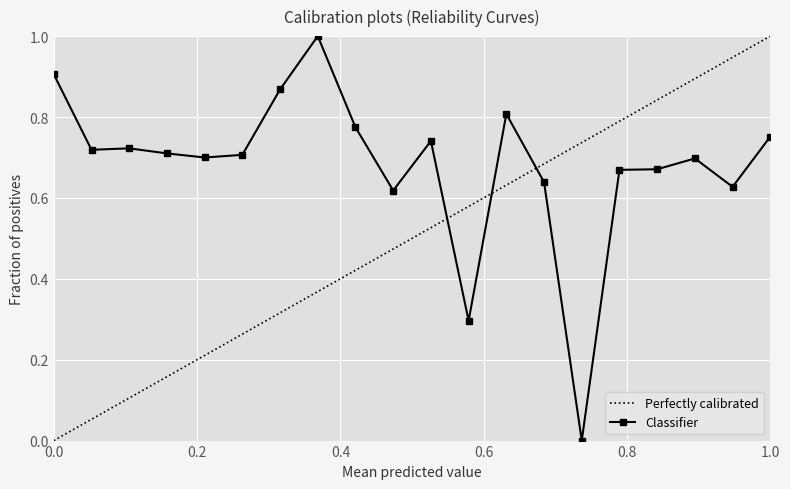

Read the value at 6.

0.7